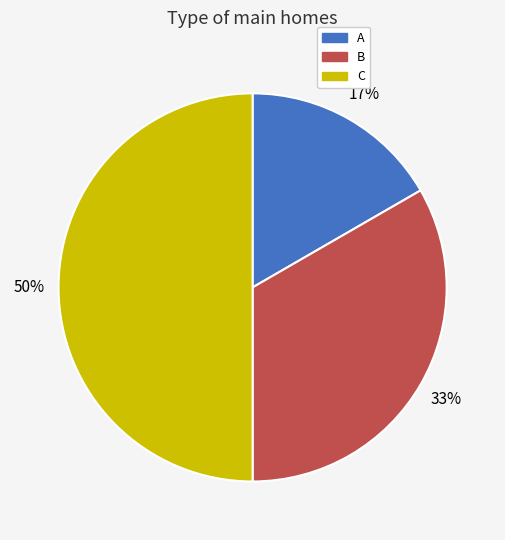

What percentage is the A slice, to the nearest percent?

17%